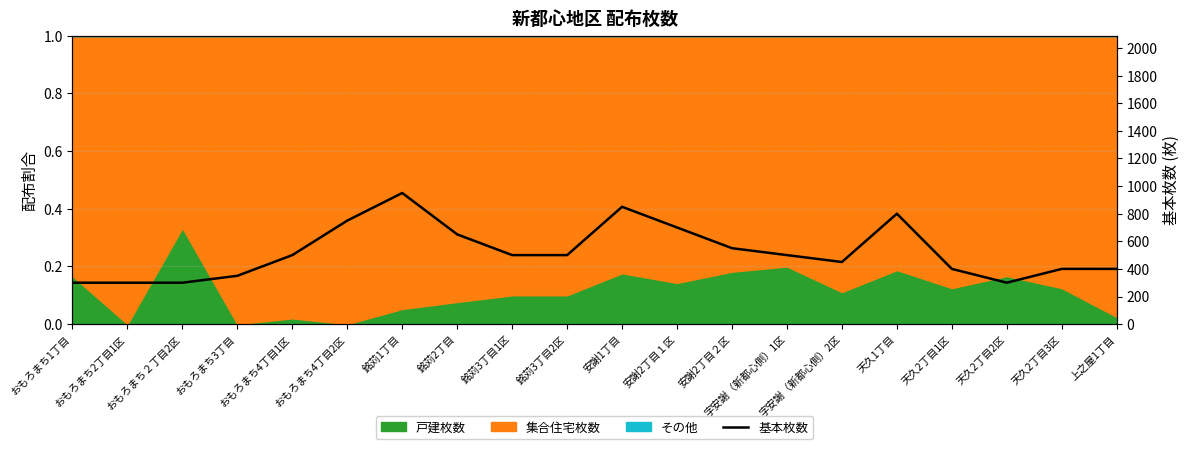

How many lines are shown in the chart?

1